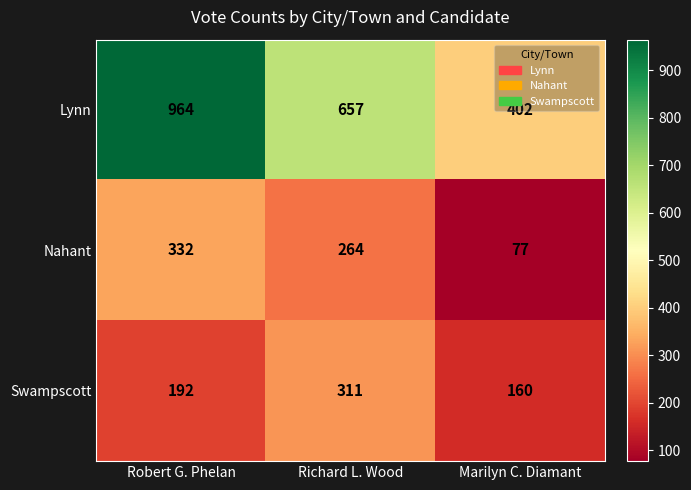

Which series has the largest range (max minus min)?

Lynn